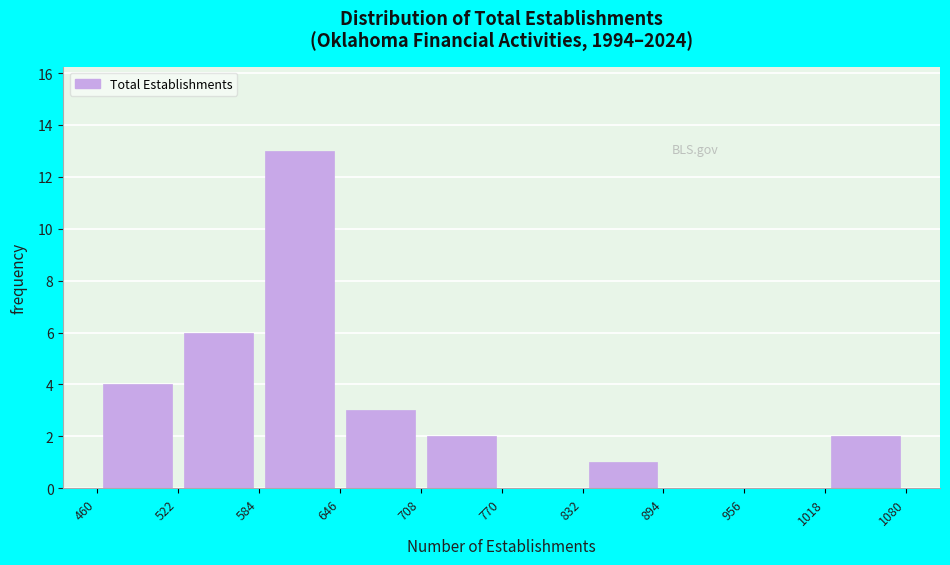

Reading left to right, transcribe this chart: for each bar, give the range it covers on the x-axis and its height. The values are not printed on the chart, so give them approximately, as read against the axis.

460 to 522: 4
522 to 584: 6
584 to 646: 13
646 to 708: 3
708 to 770: 2
770 to 832: 0
832 to 894: 1
894 to 956: 0
956 to 1018: 0
1018 to 1080: 2